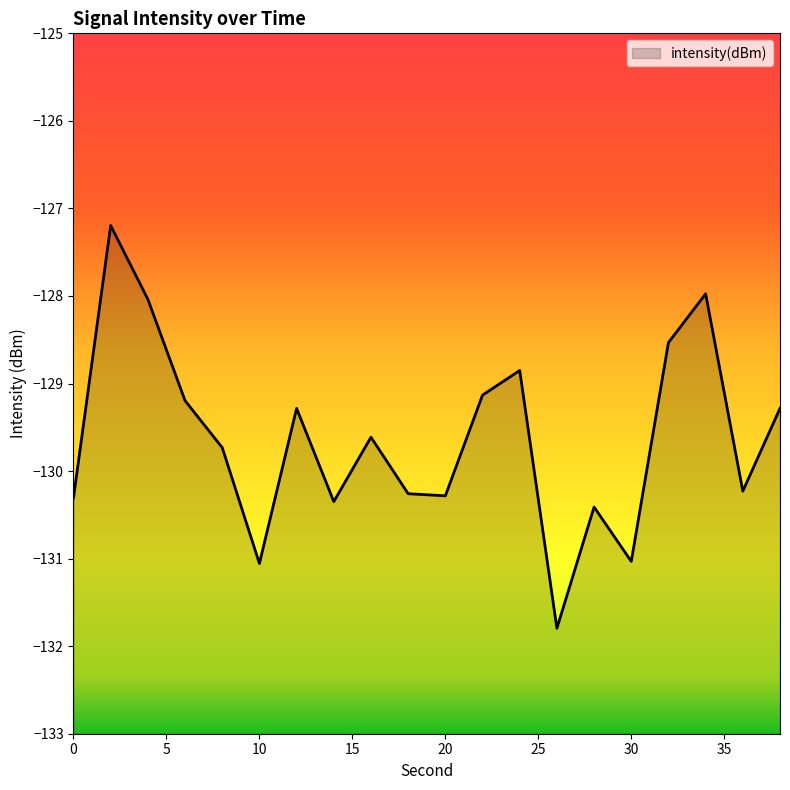

What is the difference between the maximum and minimum values?

4.6